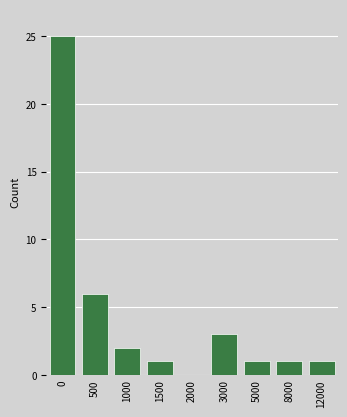

Reading left to right, list all the values displayed in this chart.

0=25	500=6	1000=2	1500=1	2000=0	3000=3	5000=1	8000=1	12000=1